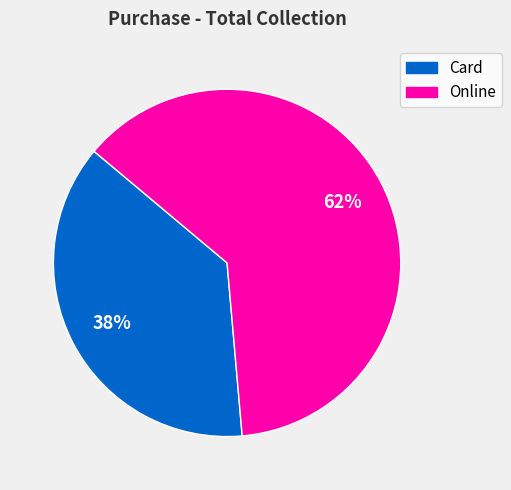

Is it true that Online is 53% of the pie?

False